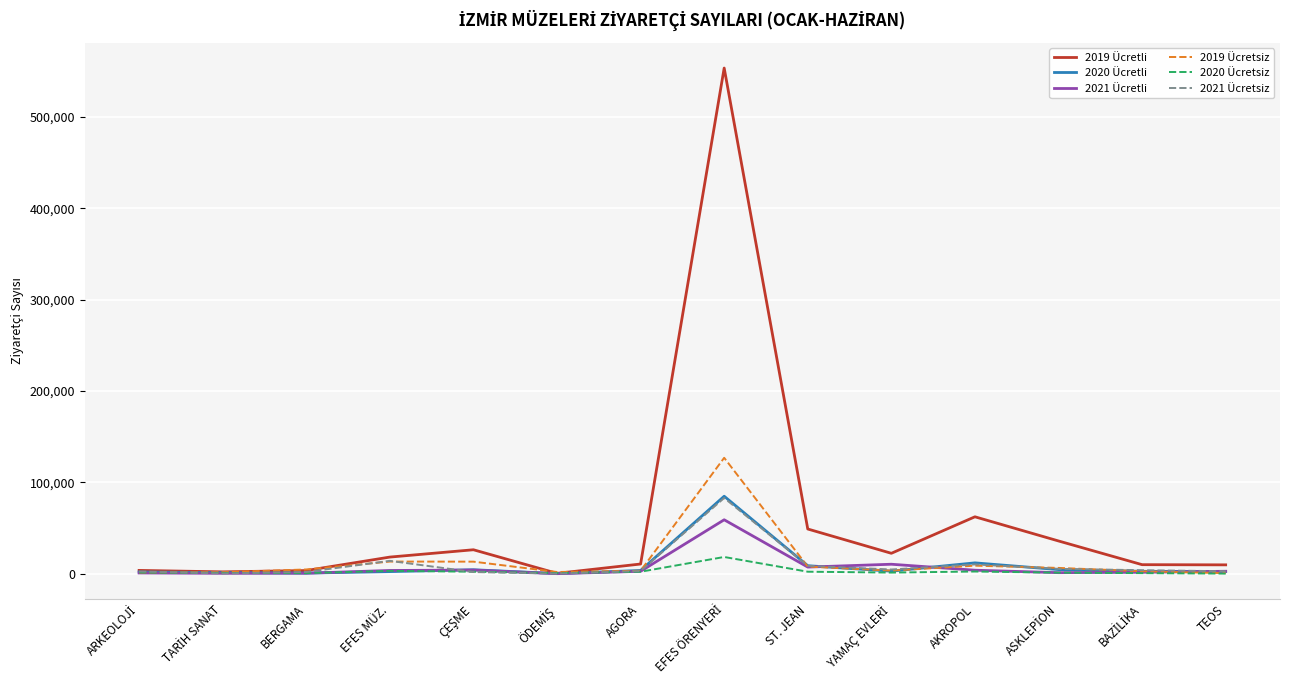

At how many categories does at least one series exceed 92071?

1